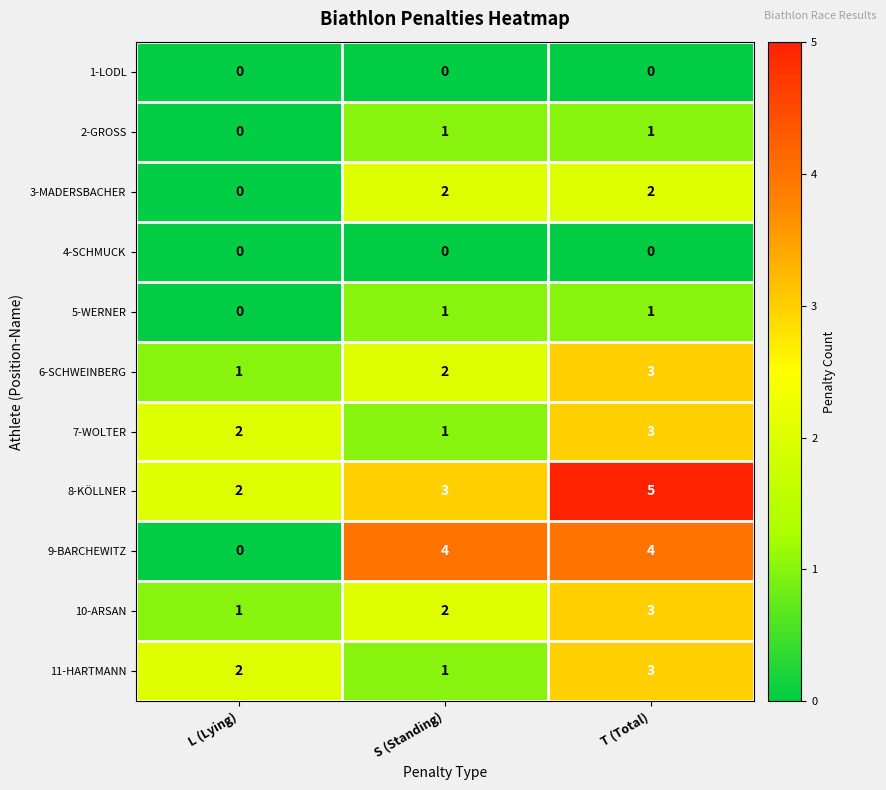

What is the maximum value shown in the chart?

5